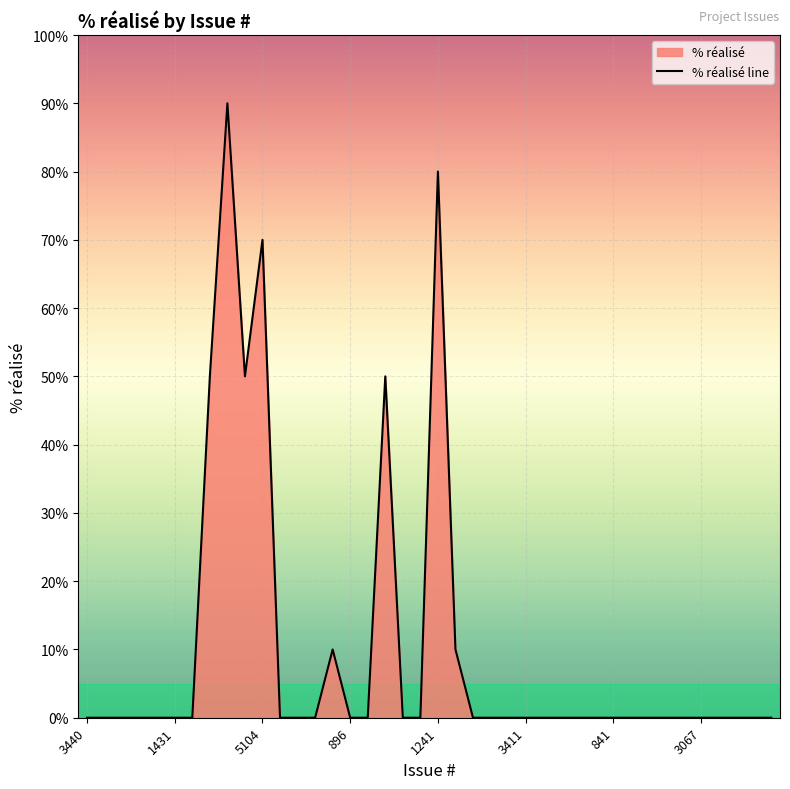

Is it true that the value at 27 is 38?

False